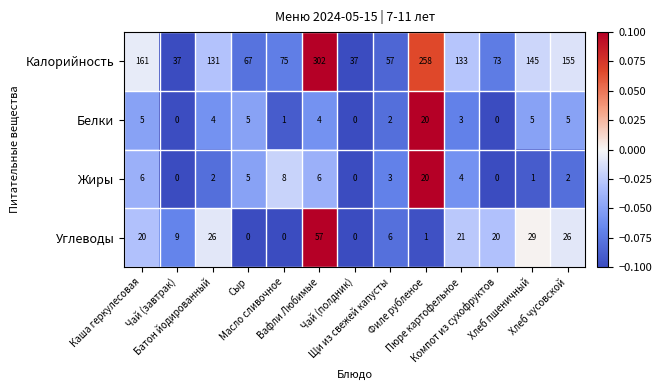

What is the greatest value displayed?

302